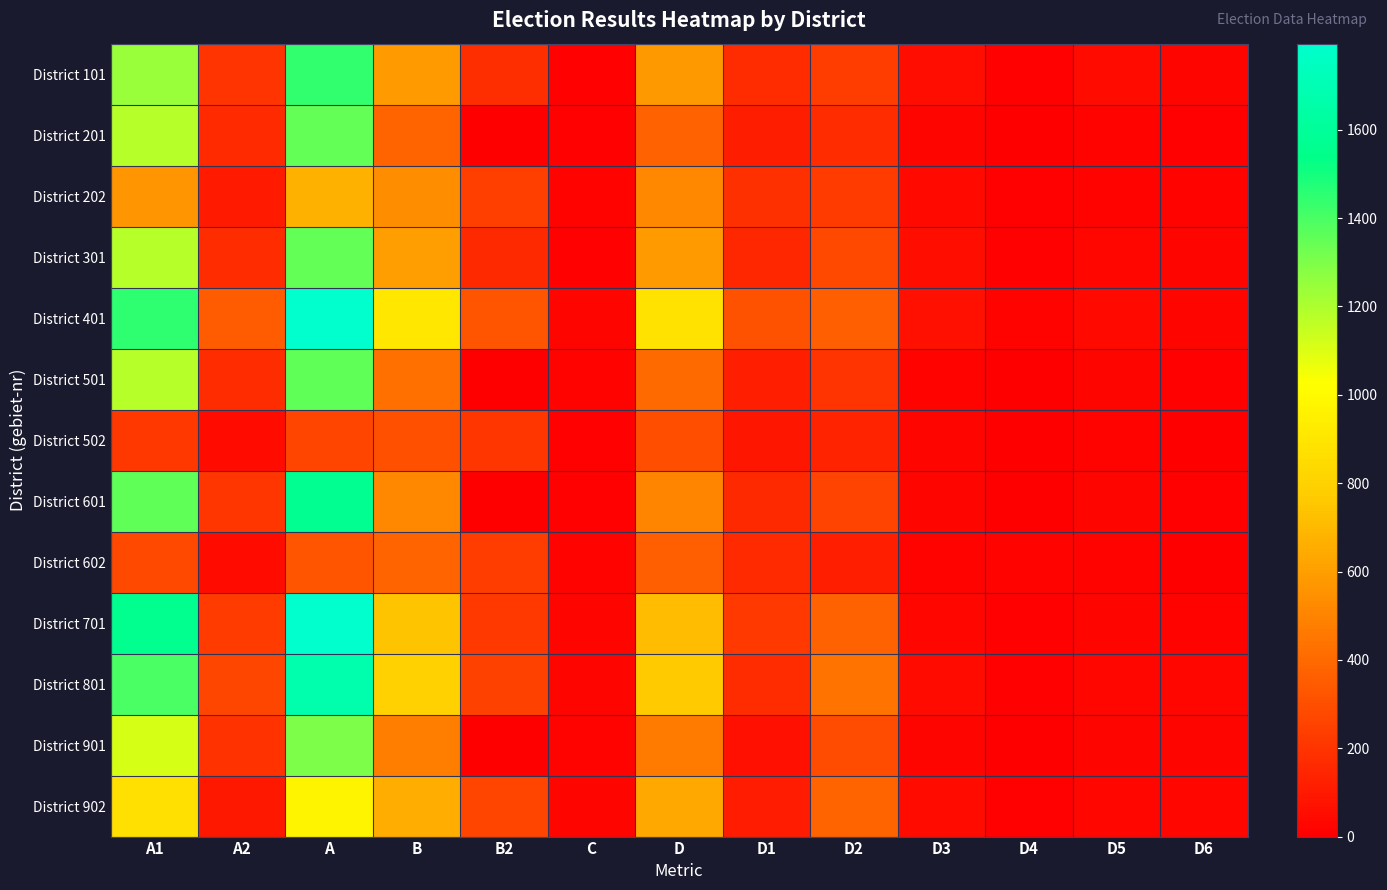

How many series are shown in this chart?

13